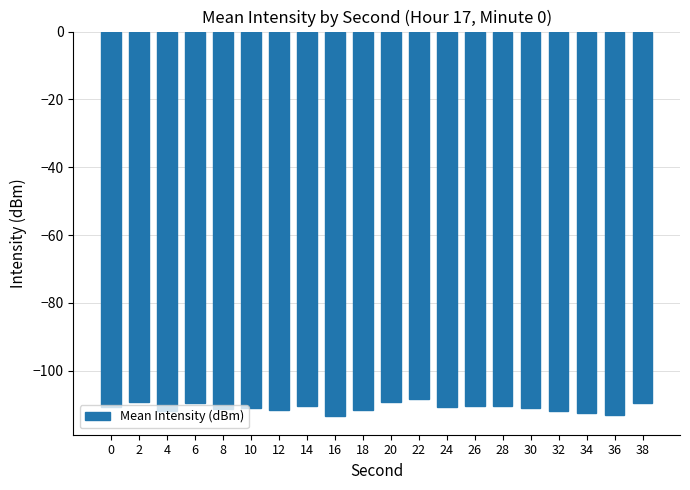

What is the value of the 4th bar from the left?

-109.4